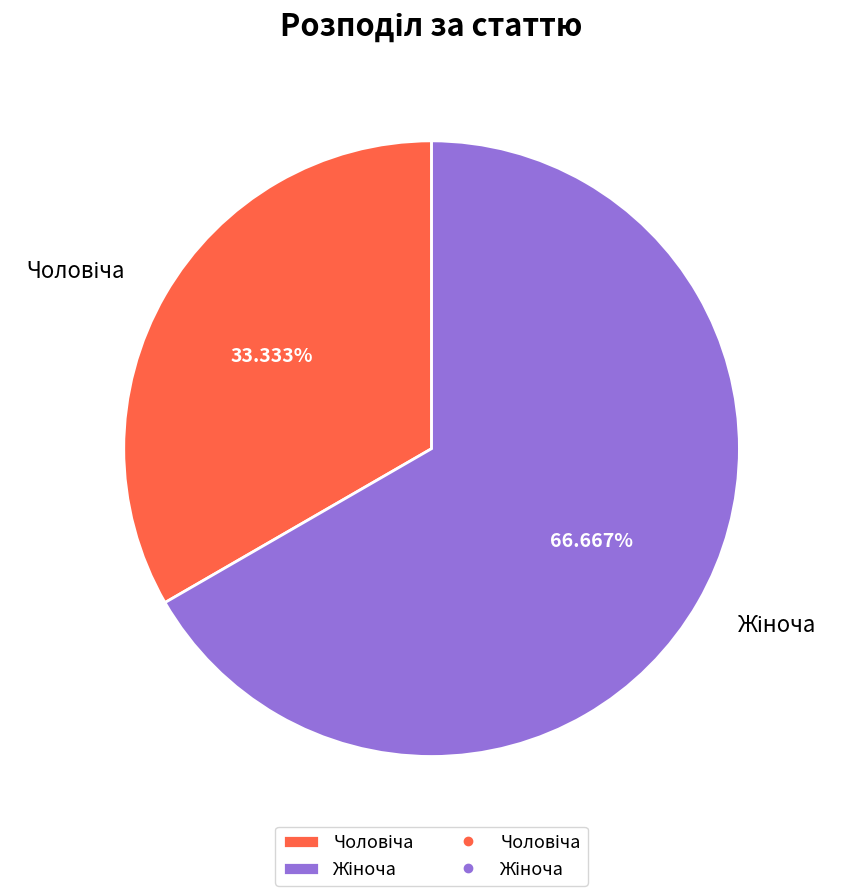

Does any single category account for the majority?

Yes